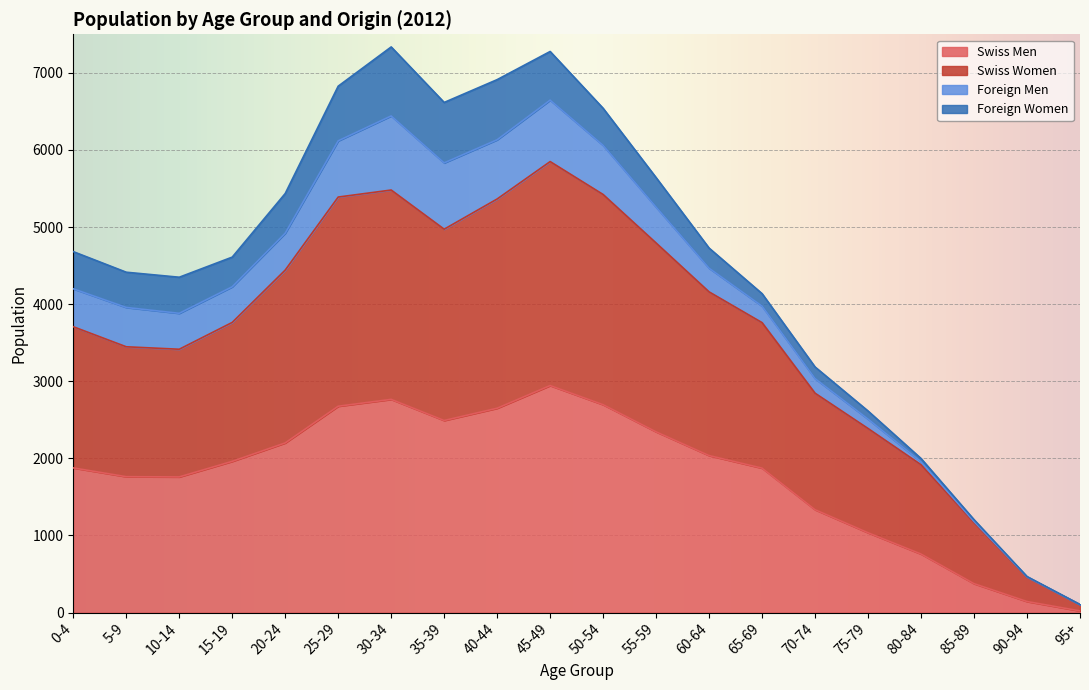

Is it true that Swiss Men equals 1961 at 15-19?

True